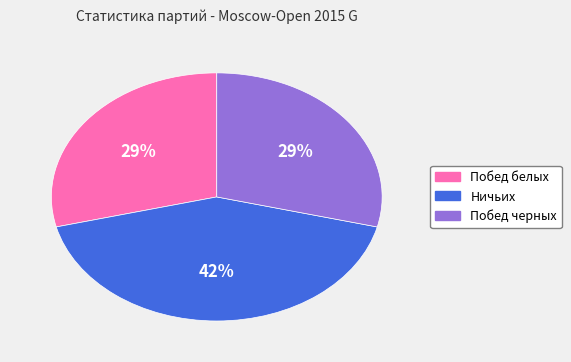

What is the ratio of the value at Побед черных to the value at Ничьих?

0.7